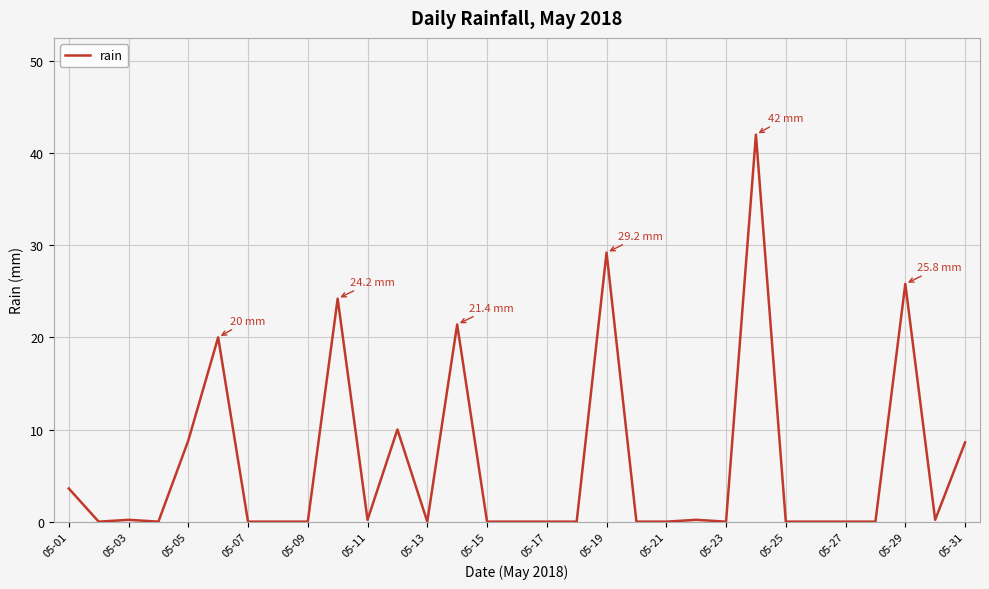

What is the difference between the maximum and minimum values?

42.0